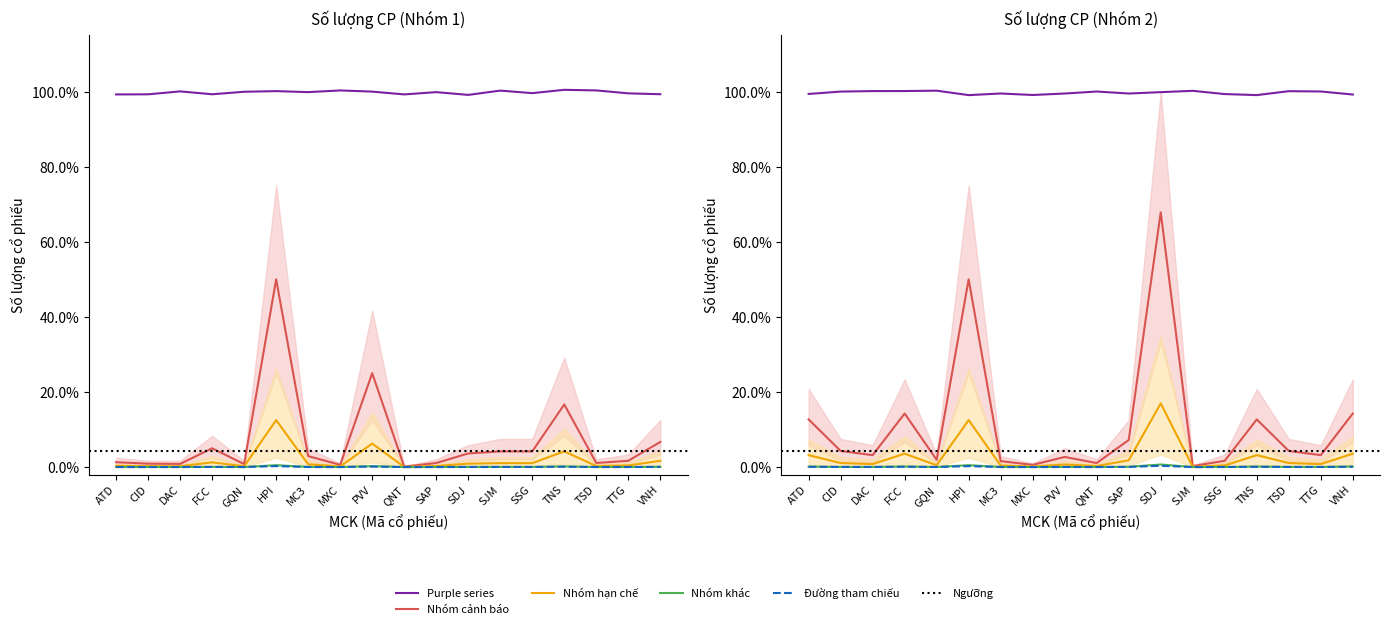

True or false: Số lượng cổ phiếu ĐKGD (Group 2) and Số lượng cổ phiếu ĐKGD (Group 1) cross at least once.

False